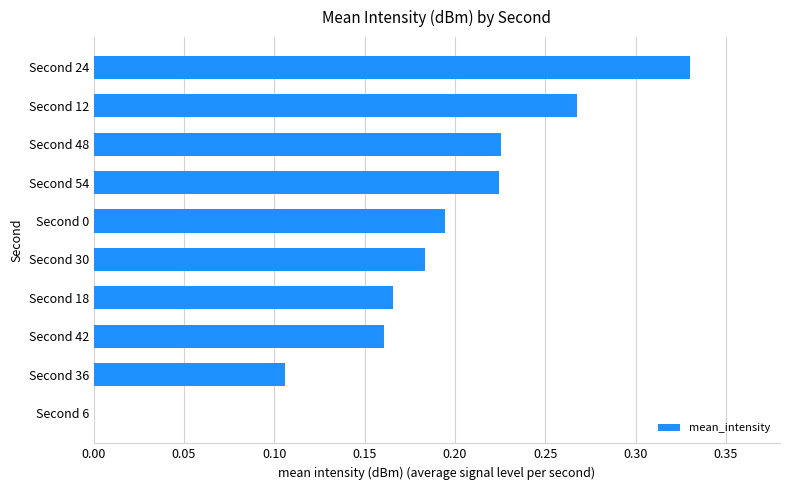

The chart shows a value of 0.3 at Second 48. True or false?

False